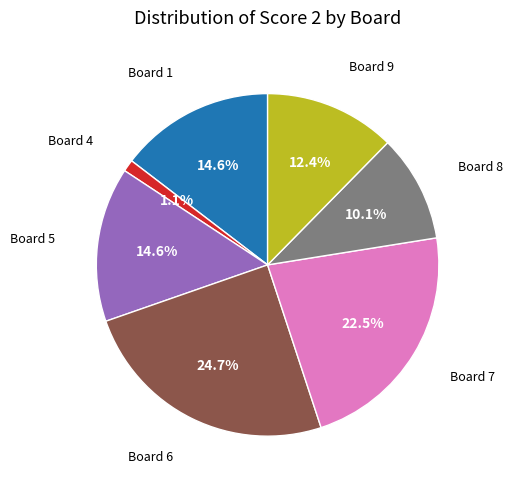

What percentage is NOT represented by Board 9?

87.6%